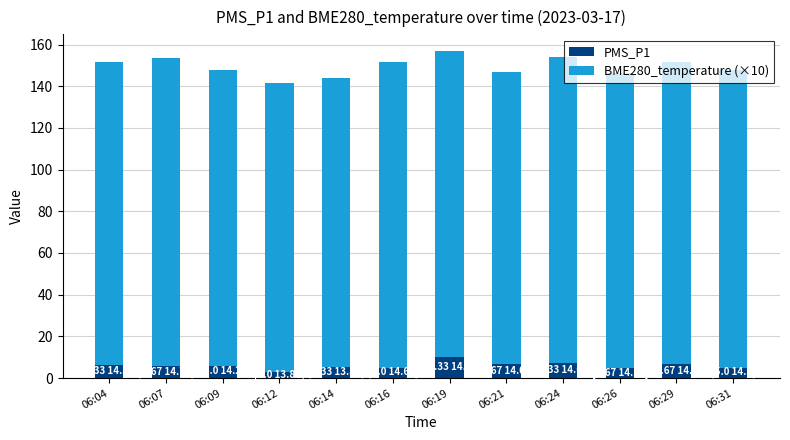

What is the difference between the maximum and minimum values in the PMS_P1 series?

7.3